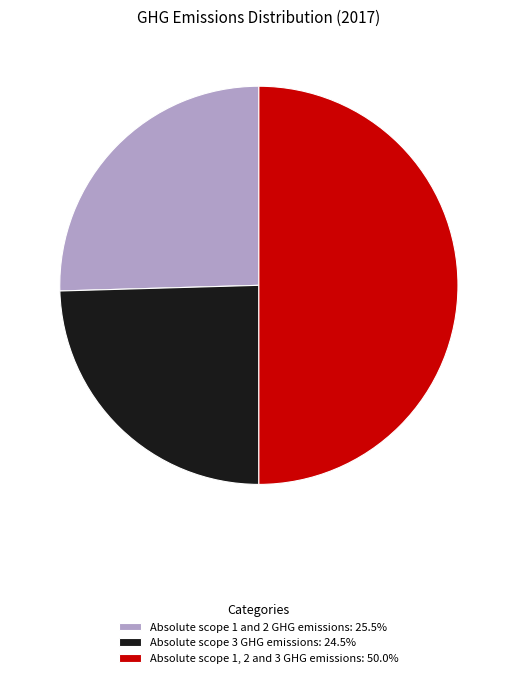

The Absolute scope 1, 2 and 3 GHG emissions slice represents 50% of the pie. True or false?

True